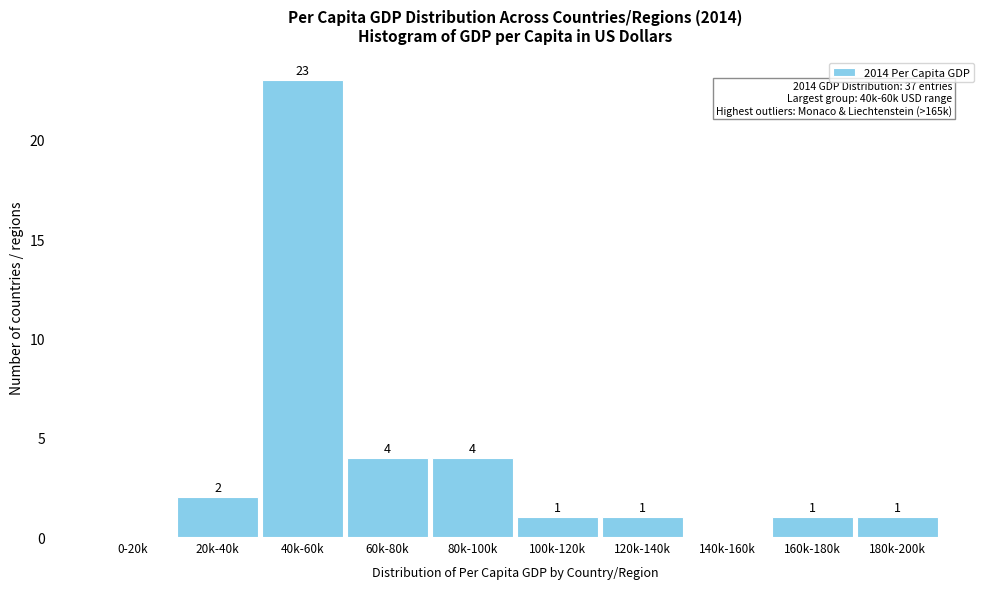

Reading right to left, list all the values displayed in this chart.

180k-200k=1	160k-180k=1	140k-160k=0	120k-140k=1	100k-120k=1	80k-100k=4	60k-80k=4	40k-60k=23	20k-40k=2	0-20k=0